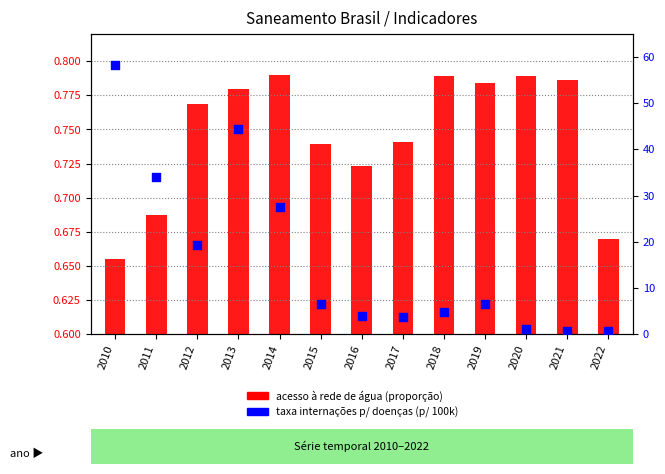

At how many categories does at least one series exceed 33?

3